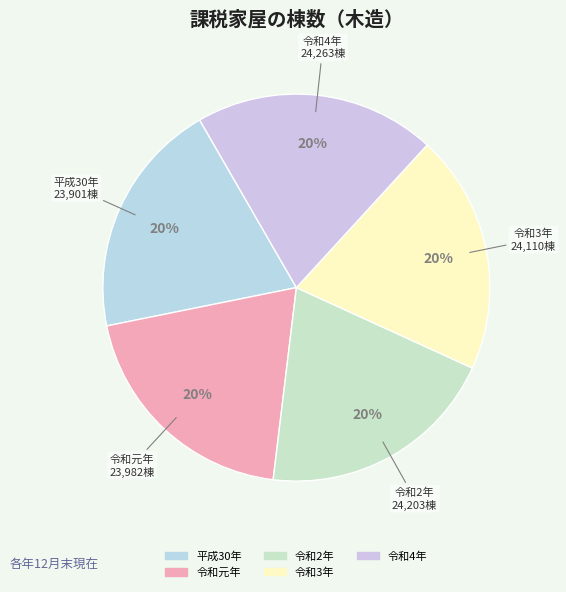

What is the ratio of the value at 令和元年 to the value at 平成30年?

1.0